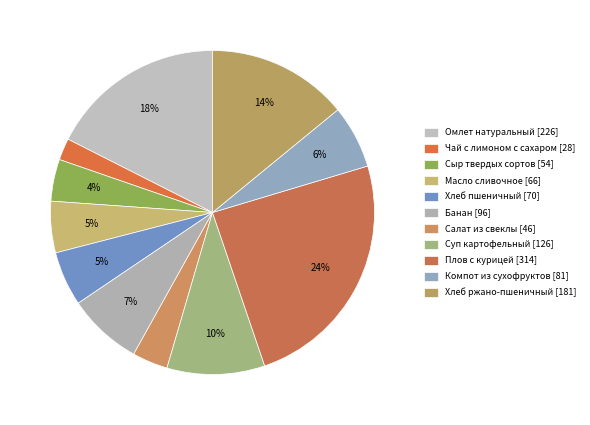

To the nearest percent, what is the difference between the largest and smallest slice percentages?

22%